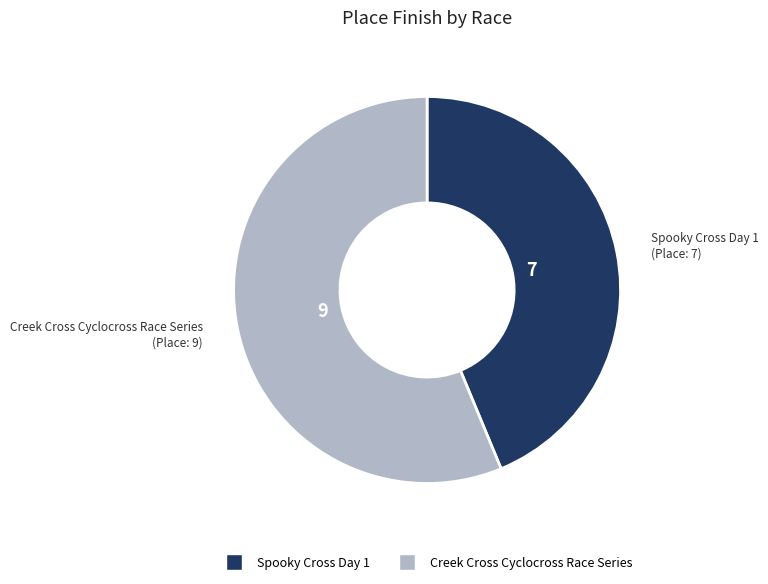

Do Spooky Cross Day 1 and Creek Cross Cyclocross Race Series together represent more than half of the pie?

Yes